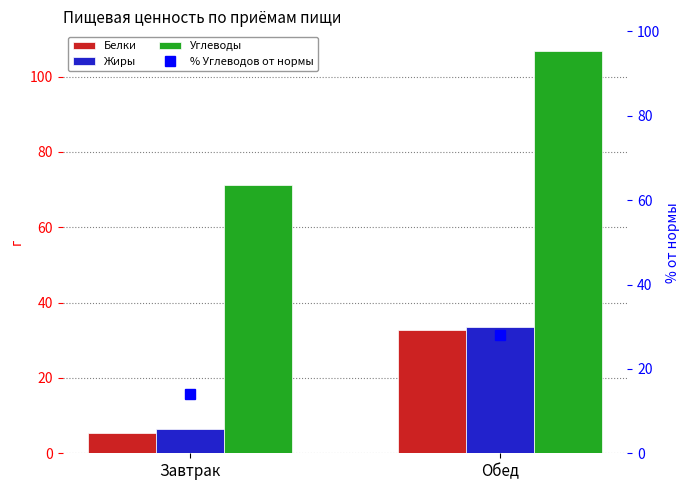

What is the label of the 1st bar from the right?

Обед